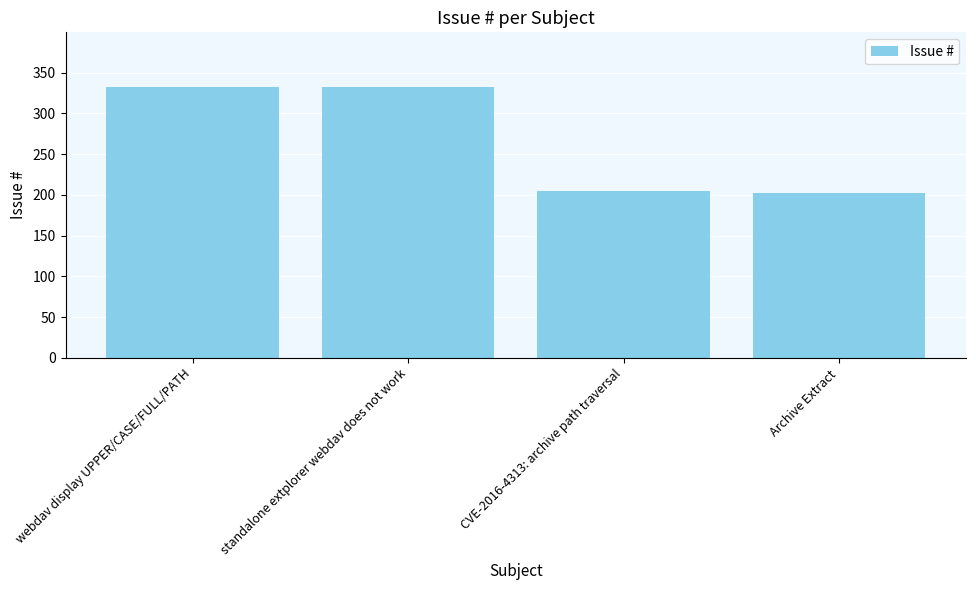

What is the difference between the maximum and minimum values?

131